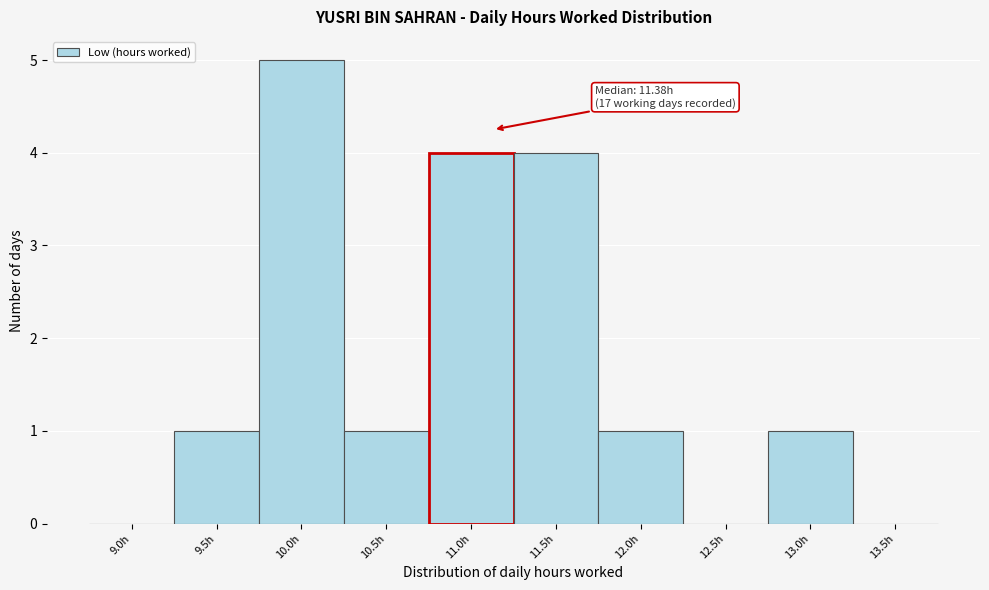

Reading left to right, what are all the values shown in this chart?

9.0h=0	9.5h=1	10.0h=5	10.5h=1	11.0h=4	11.5h=4	12.0h=1	12.5h=0	13.0h=1	13.5h=0